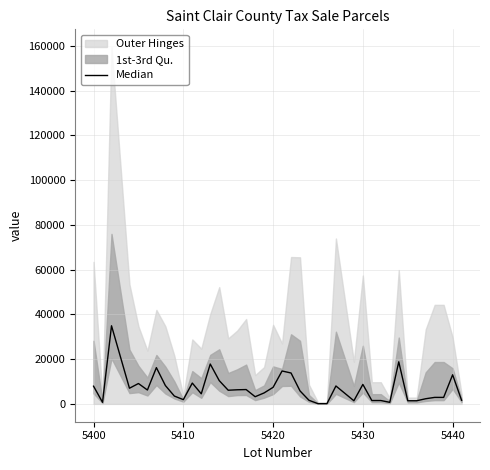

True or false: the data has more than 0 interior local peaks.

True